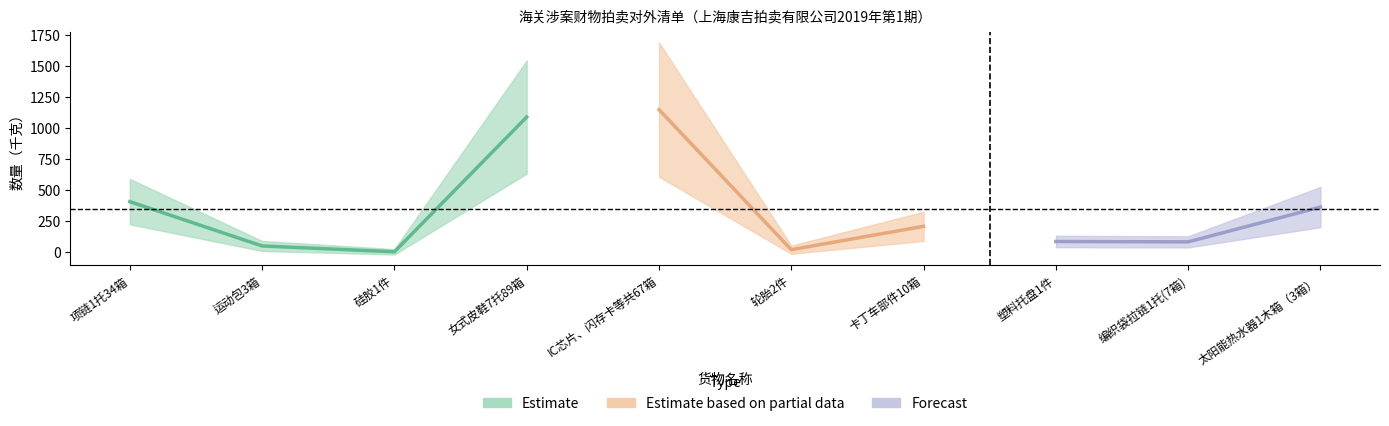

Which label corresponds to the largest value in the chart?

IC芯片、闪存卡等共67箱